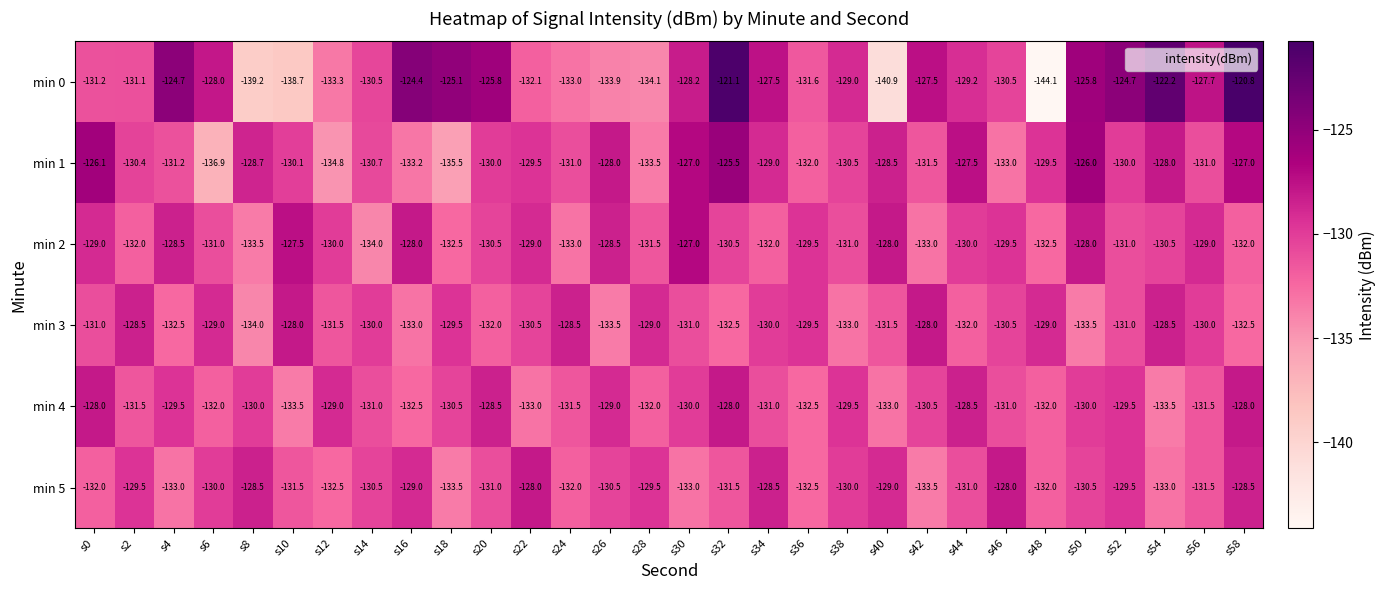

At which category does the chart reach its minimum across all series?

s48